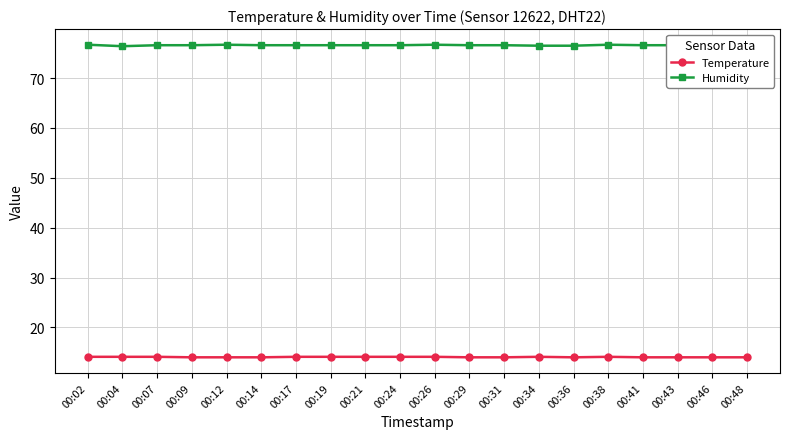

True or false: Temperature has more than 0 points higher than both neighbors.

True